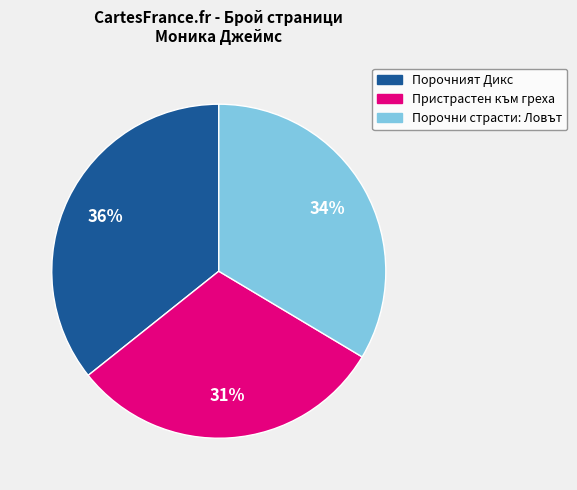

To the nearest percent, what percentage of the pie is Порочни страсти: Ловът?

34%